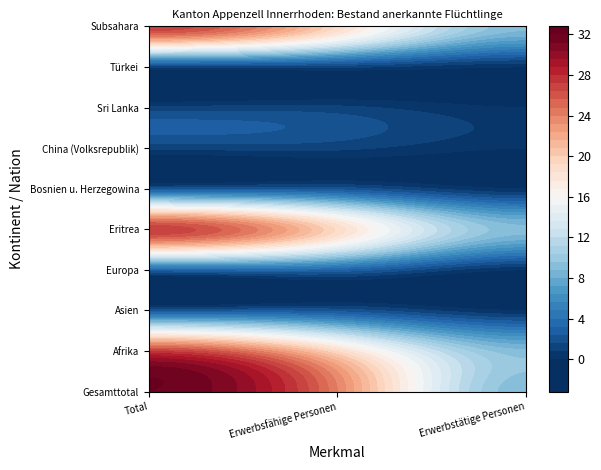

Reading left to right, extract all data points from this chart.

Gesamttotal: 32	24	9
Afrika: 27	19	9
Asien: 2	2	0
Europa: 3	3	0
Eritrea: 27	19	9
Bosnien u. Herzegowina: 2	2	0
China (Volksrepublik): 1	1	0
Sri Lanka: 1	1	0
Türkei: 1	1	0
Subsahara: 27	19	9